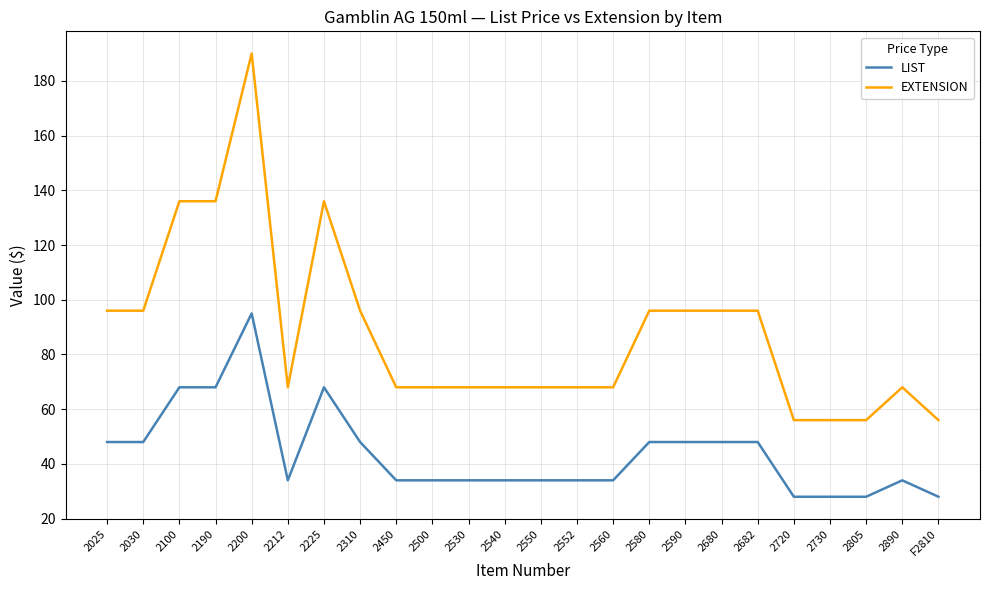

Which series changed the most between 2530 and 2682?

EXTENSION